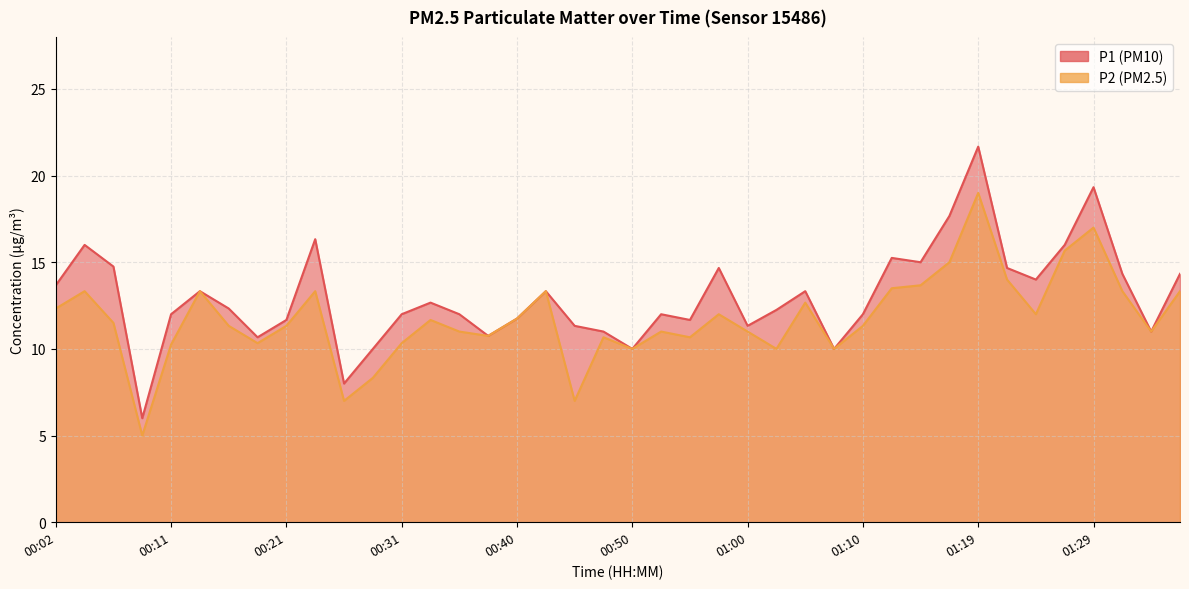

Reading left to right, extract all data points from this chart.

P1: 13.7	16.0	14.8	6.0	12.0	13.3	12.3	10.7	11.7	16.3	8.0	10.0	12.0	12.7	12.0	10.8	11.8	13.3	11.3	11.0	10.0	12.0	11.7	14.7	11.3	12.2	13.3	10.0	12.0	15.2	15.0	17.7	21.7	14.7	14.0	16.0	19.3	14.3	11.0	14.3
P2: 12.3	13.3	11.5	5.0	10.2	13.3	11.3	10.3	11.3	13.3	7.0	8.3	10.3	11.7	11.0	10.8	11.8	13.3	7.0	10.7	10.0	11.0	10.7	12.0	11.0	10.0	12.7	10.0	11.3	13.5	13.7	15.0	19.0	14.0	12.0	15.7	17.0	13.3	11.0	13.3